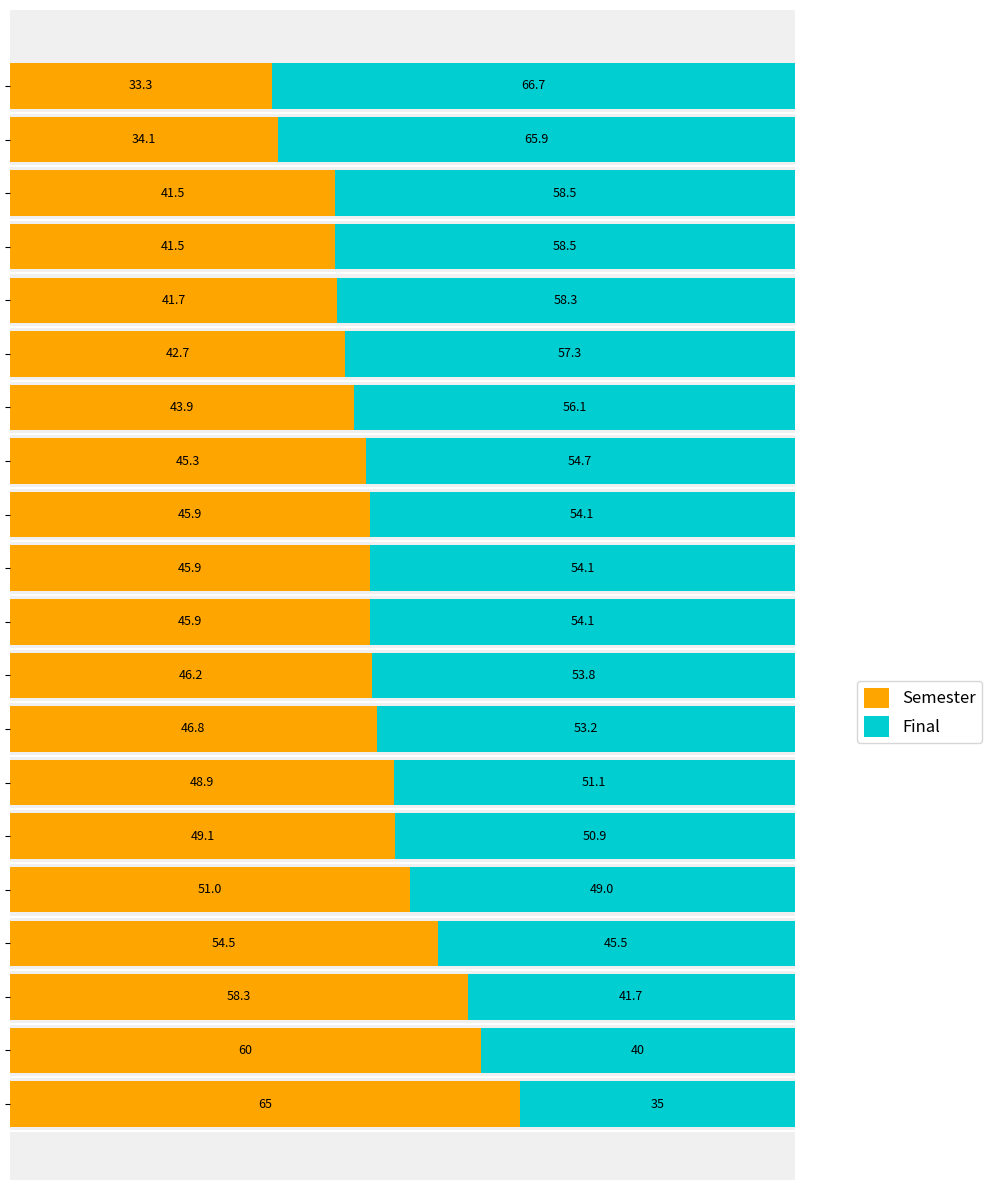

What is the minimum value for Semester?

33.3